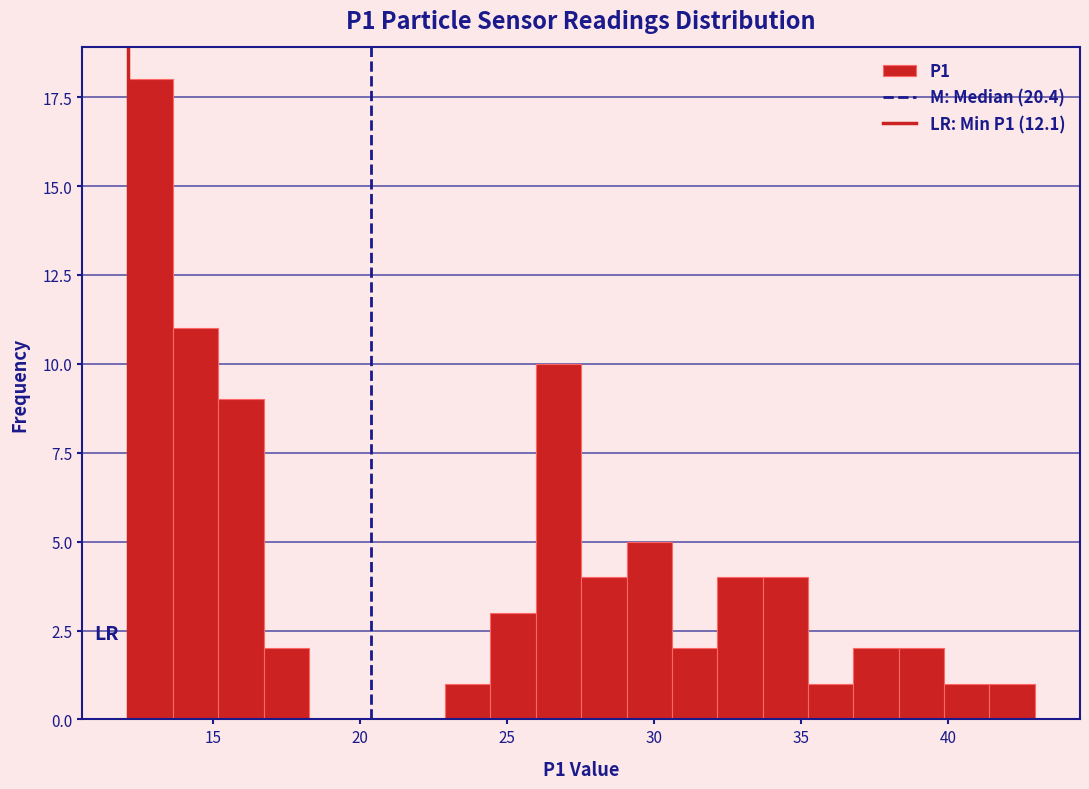

Read against the x-axis, roughly where is the centre of the tallest bar?

13.0